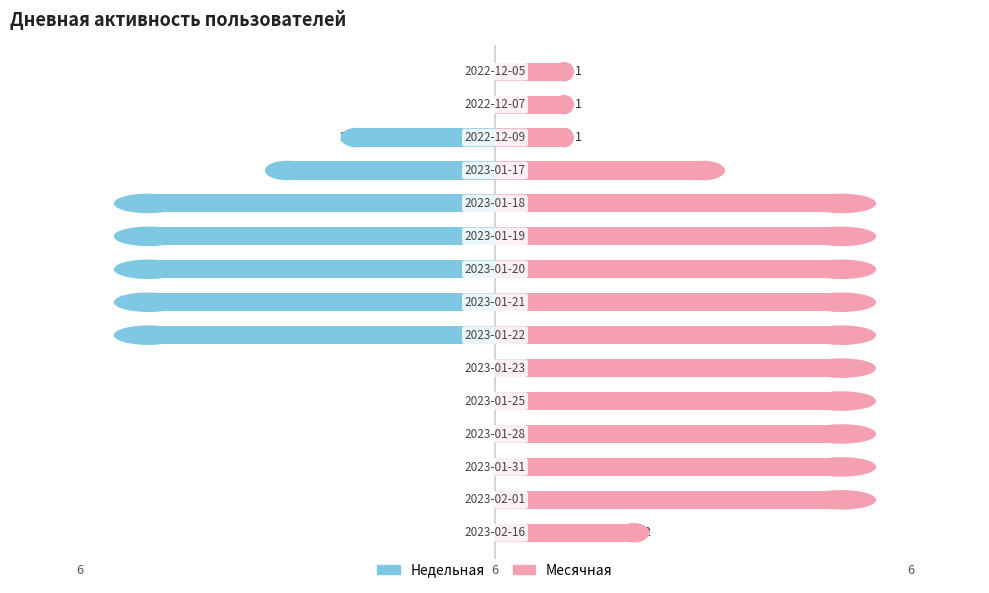

List the series in order of their peak value, lowest first.

Недельная, Месячная